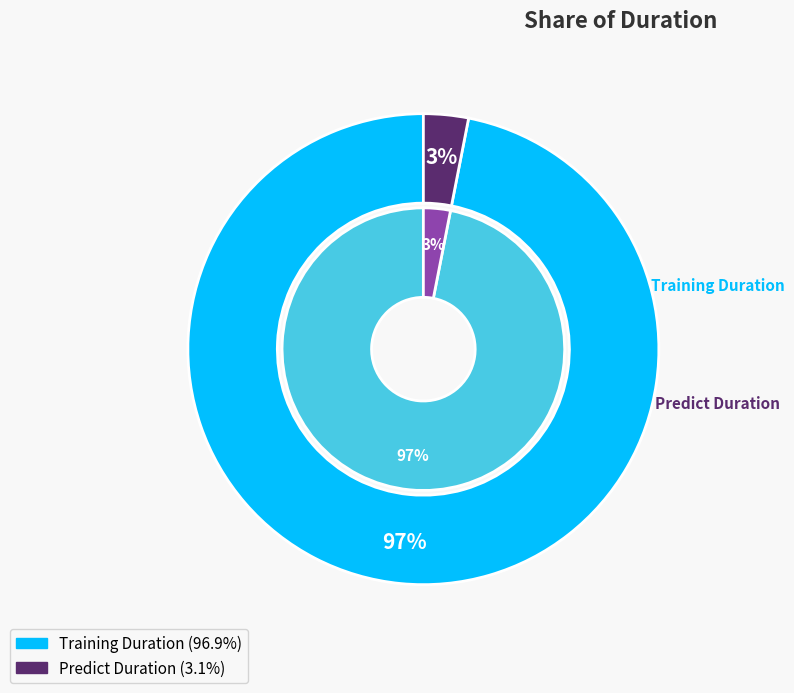

Which slice represents more than half of the pie?

training_duration